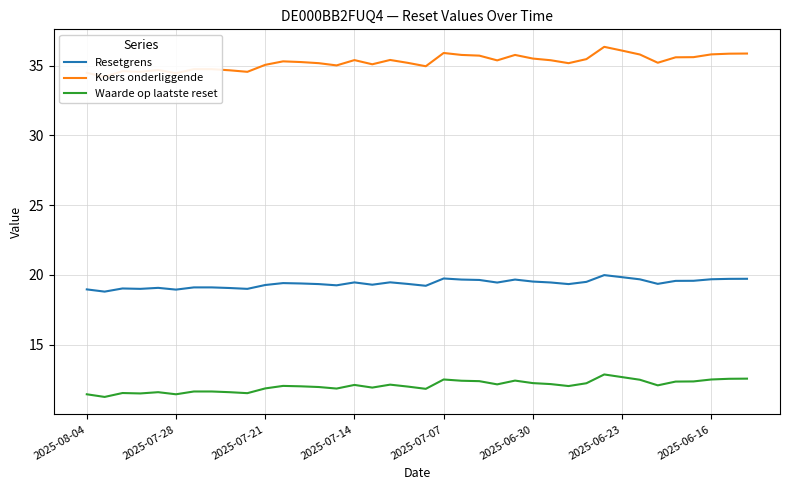

What is the average value of the Koers onderliggende series?

35.3